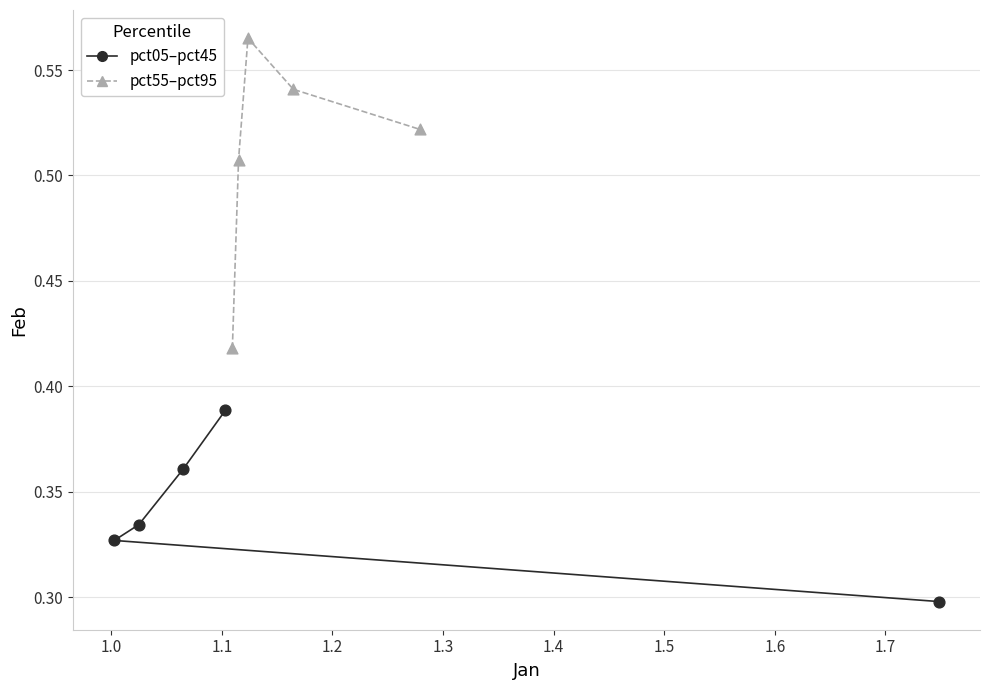

Which series has the widest spread of Y values?

pct55–pct95